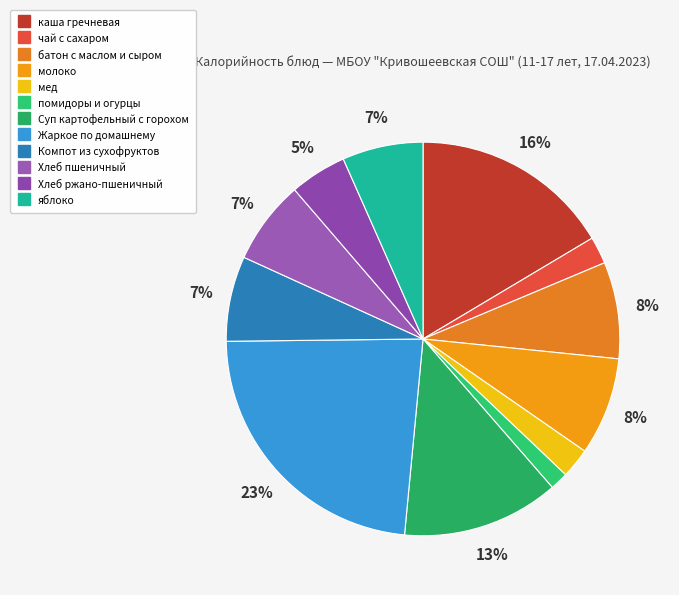

Approximately how many times larger is the value at мед compared to батон с маслом и сыром?

0.3